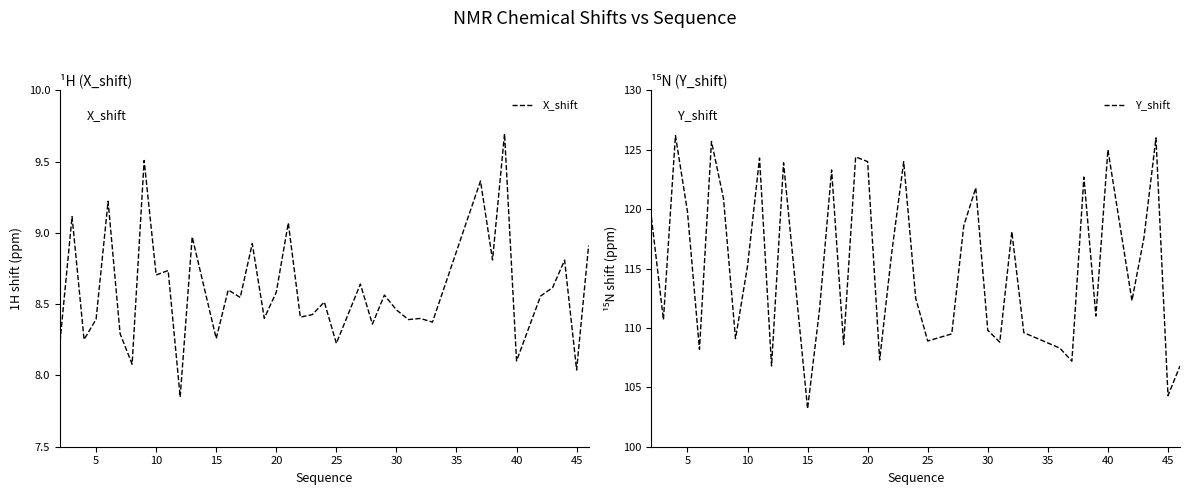

What is the lowest value of the Y_shift series?

103.2